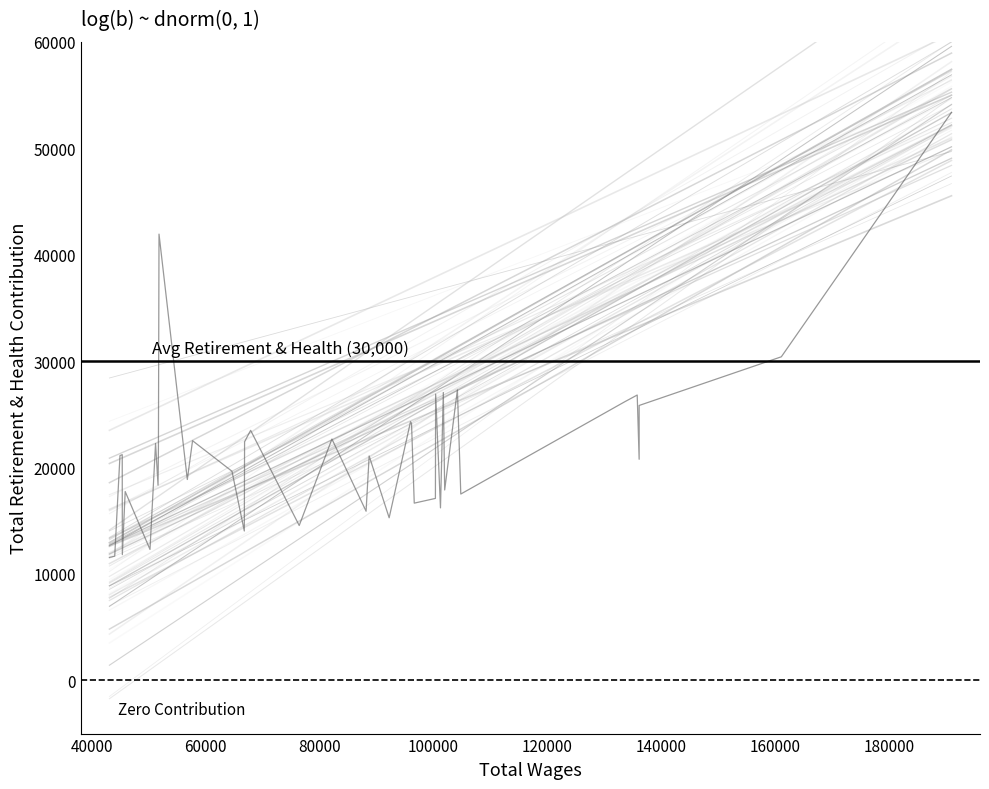

Reading left to right, what are all the values shown in this chart?

11549	11672	21121	21208	11815	17743	12304	22255	18343	21804	41932	18875	22519	19650	14036	22419	23493	14551	22677	15894	21085	15278	24304	24129	24129	16654	17097	26901	16207	27048	17890	27300	17509	17509	26171	26811	20776	25831	30404	53374